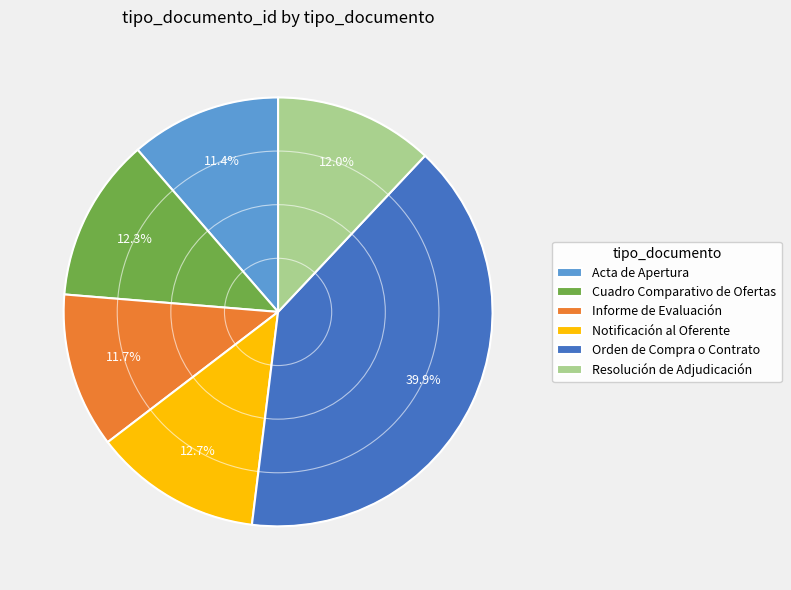

Is it true that Resolución de Adjudicación is 12% of the pie?

True